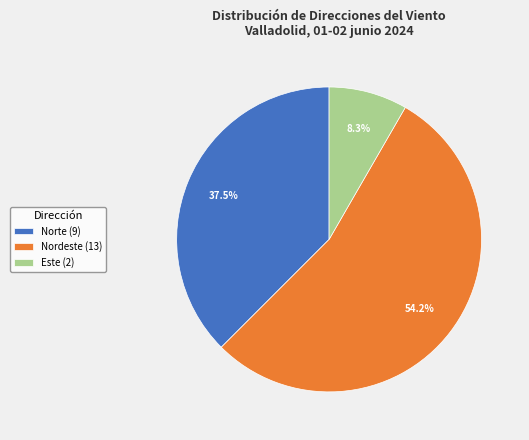

What is the smallest slice in the pie chart?

Este (2)